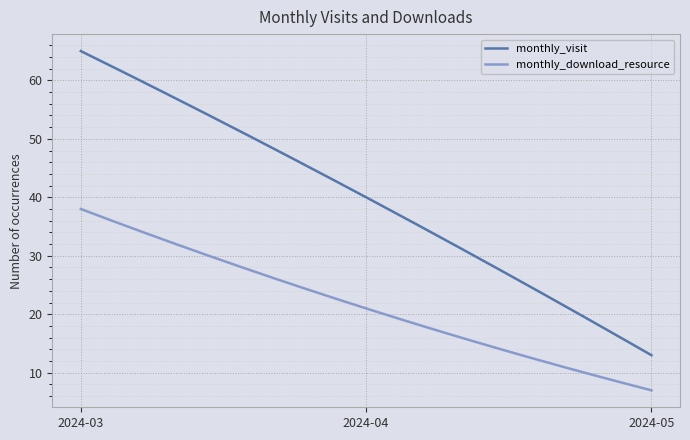

List the series in order of their peak value, highest first.

monthly_visit, monthly_download_resource